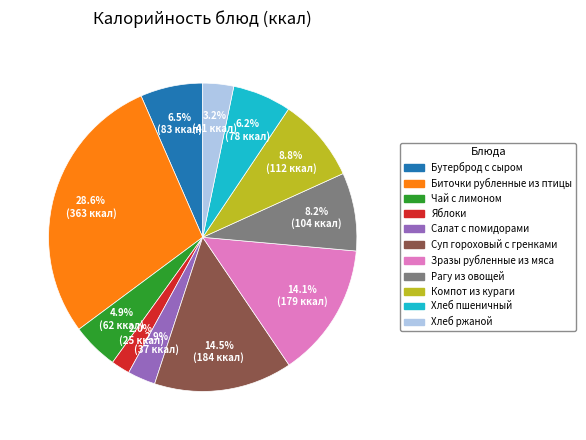

Which has a higher value, Суп гороховый с гренками or Хлеб пшеничный?

Суп гороховый с гренками